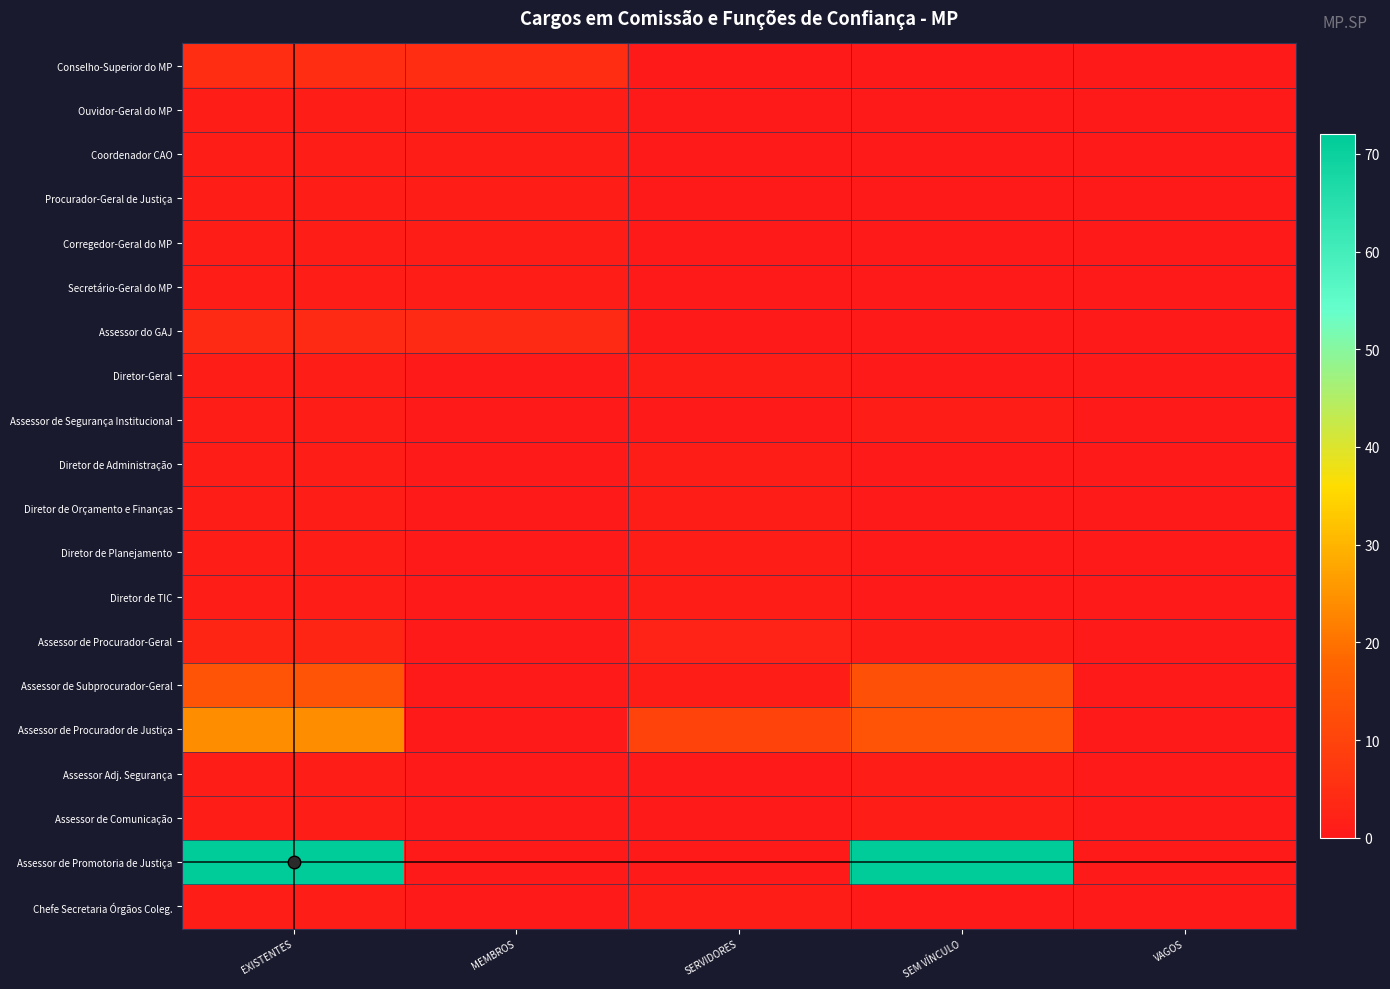

Count the number of categories in the chart.

5